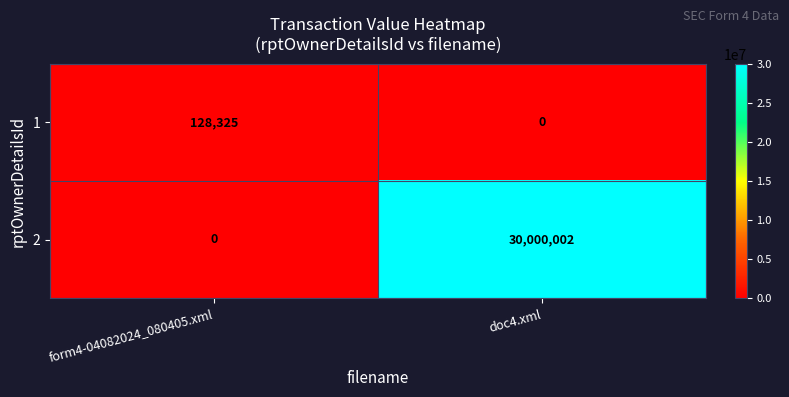

At form4-04082024_080405.xml, list the series in order from largest to smallest.

1, 2